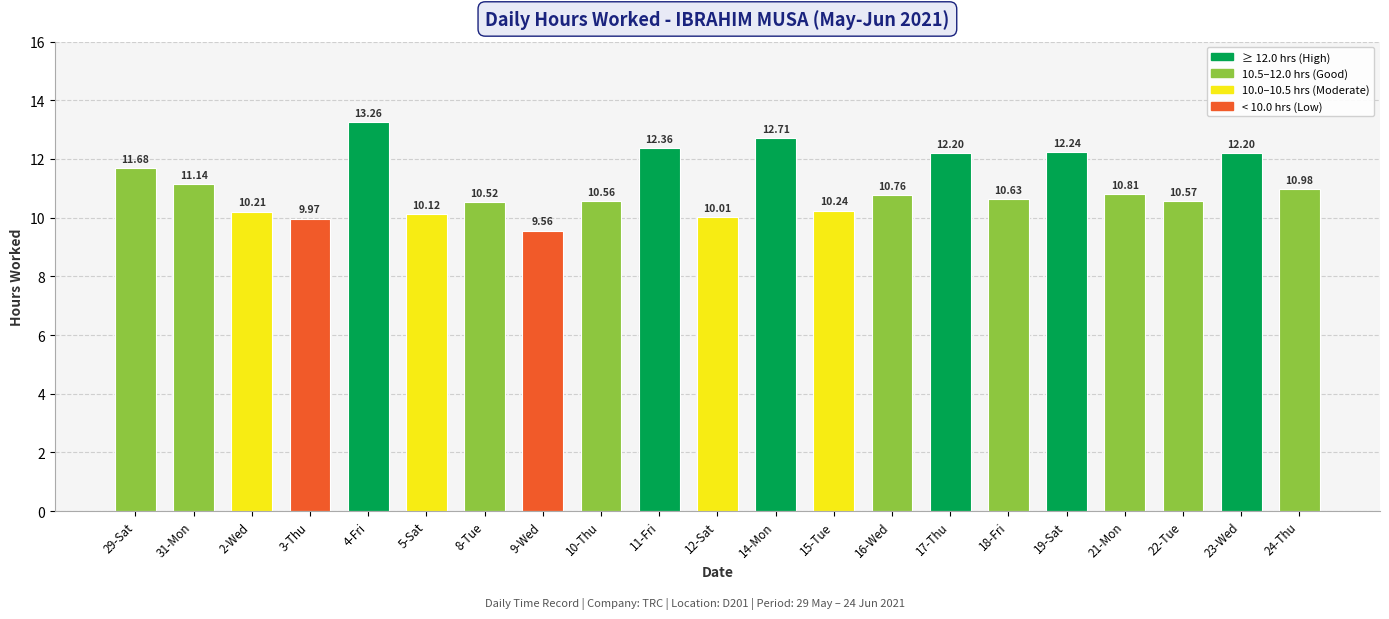

How many distinct data groups are displayed?

1